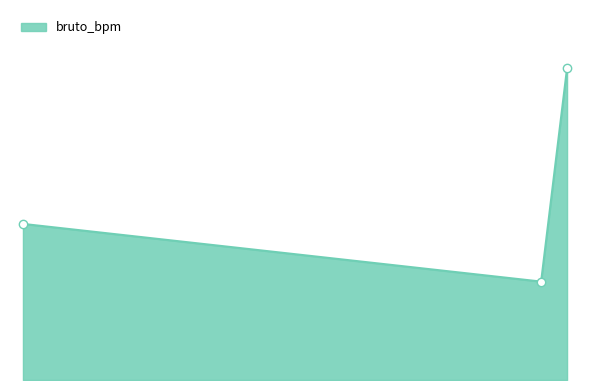

What is the greatest value displayed?

3538